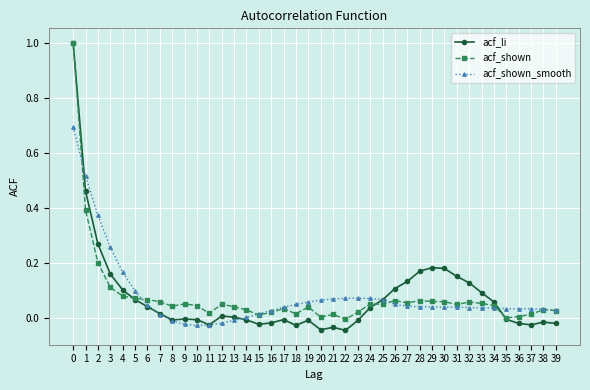

How many series are shown in this chart?

3